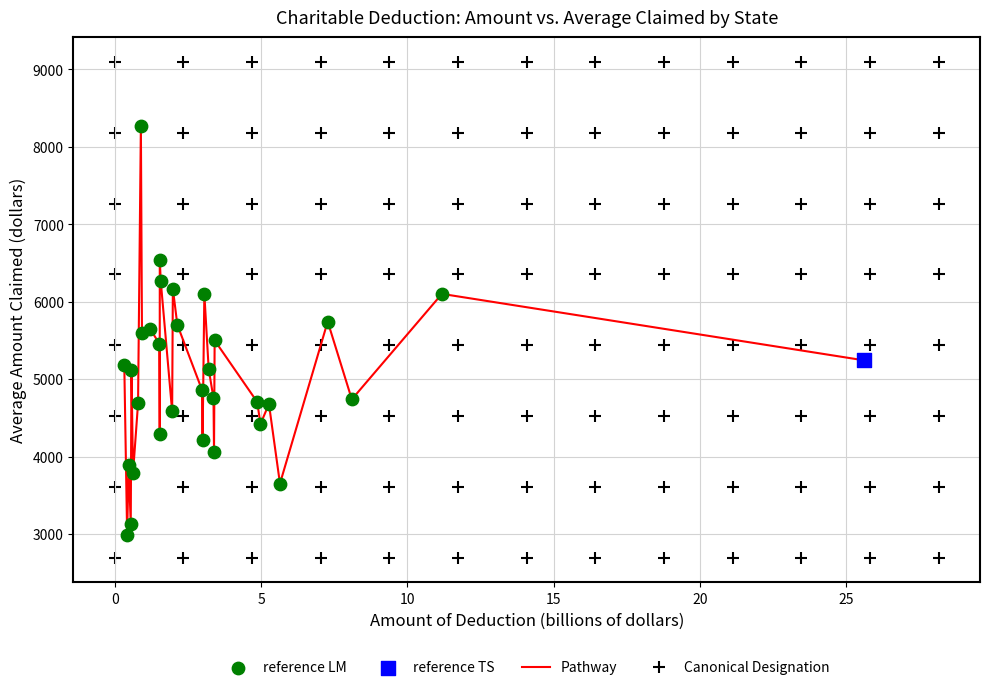

What is the maximum value shown in the chart?

8269.2